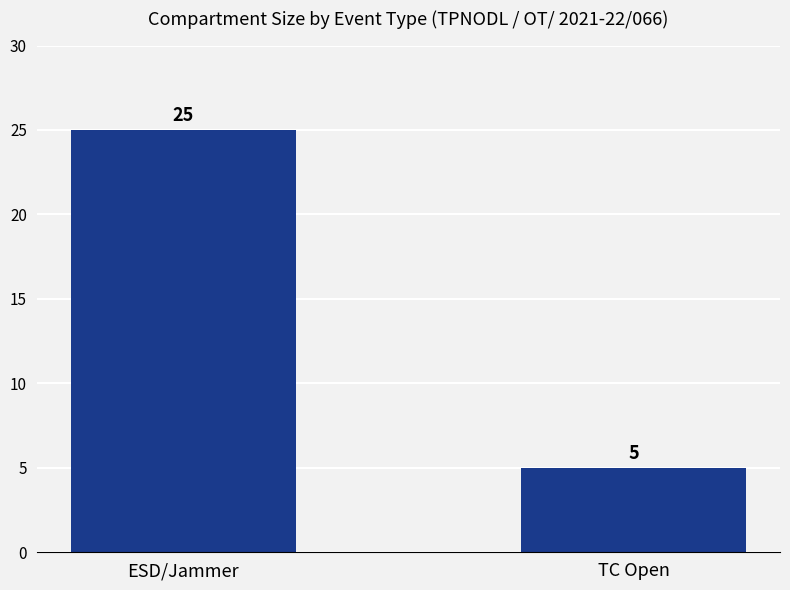

Reading left to right, what are all the values shown in this chart?

25	5